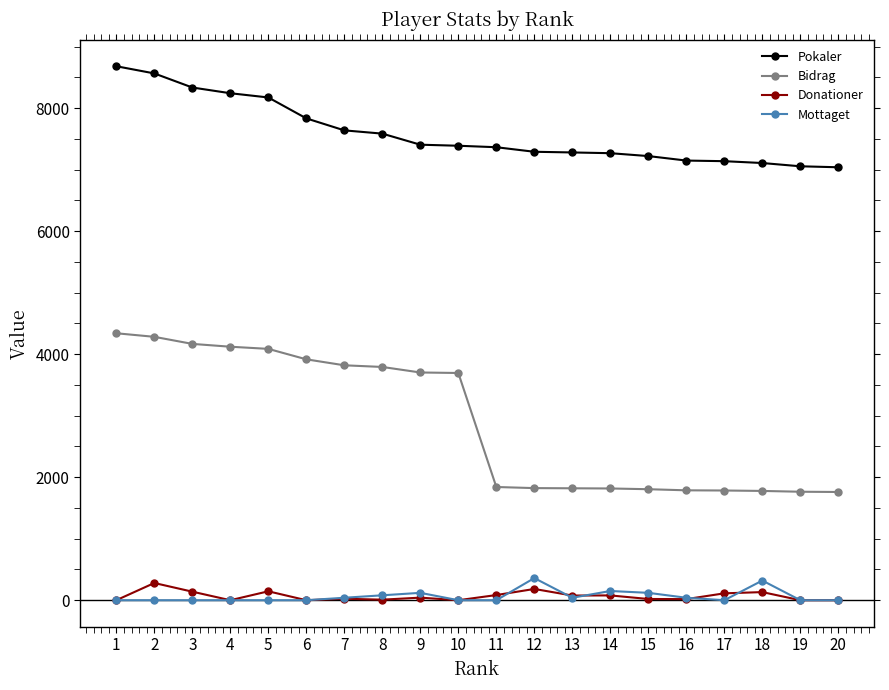

Which series changed the most between 2 and 6?

Pokaler